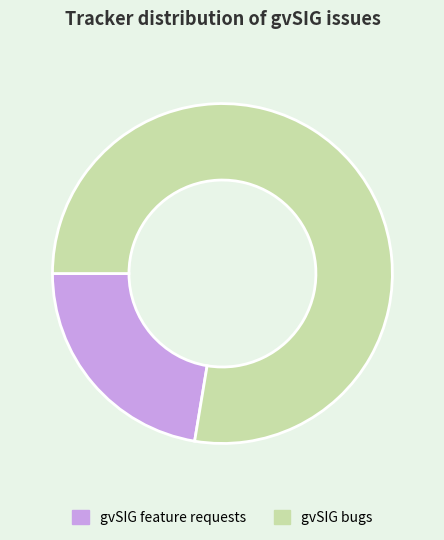

Combined, do gvSIG feature requests and gvSIG bugs account for over 50%?

Yes